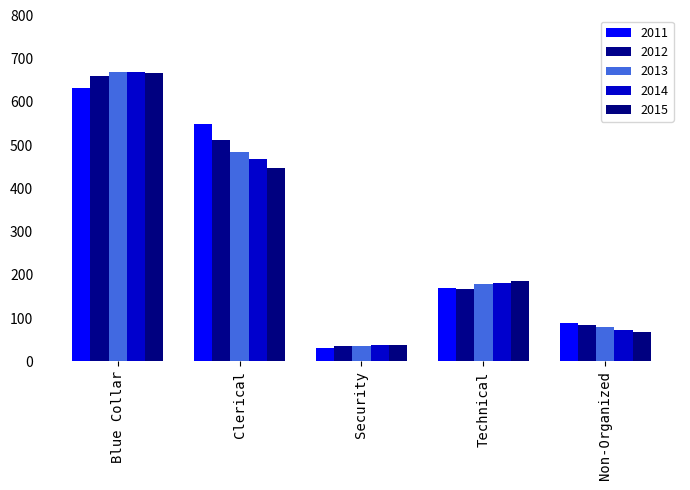

At which category is the sum across all series the highest?

Blue Collar